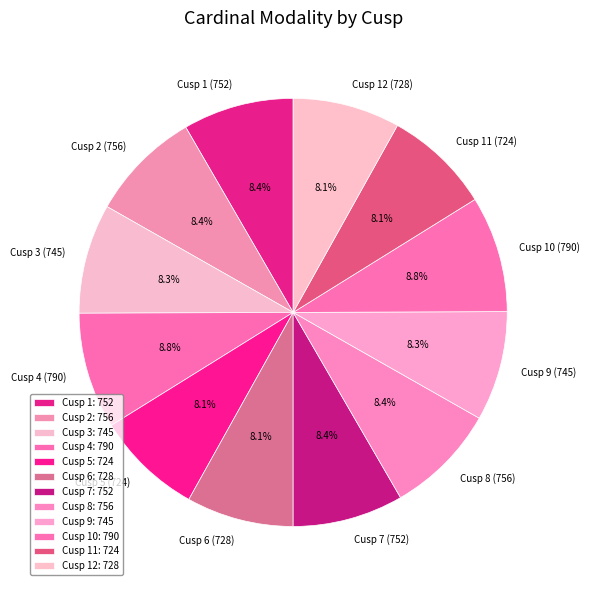

How much of the chart is everything except Cusp 10 (790)?

91.2%